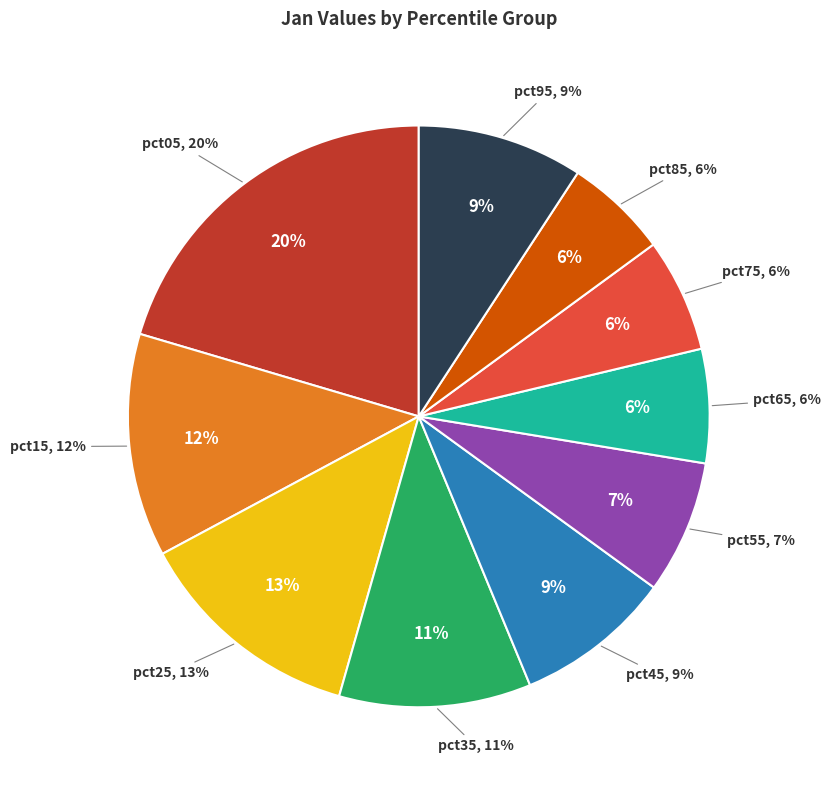

Is it true that pct55 is 7% of the pie?

True